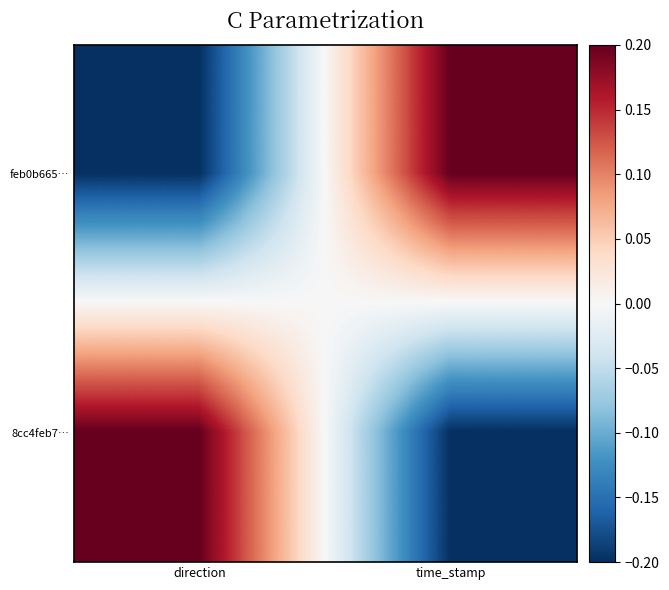

At how many categories does at least one series exceed 0?

2